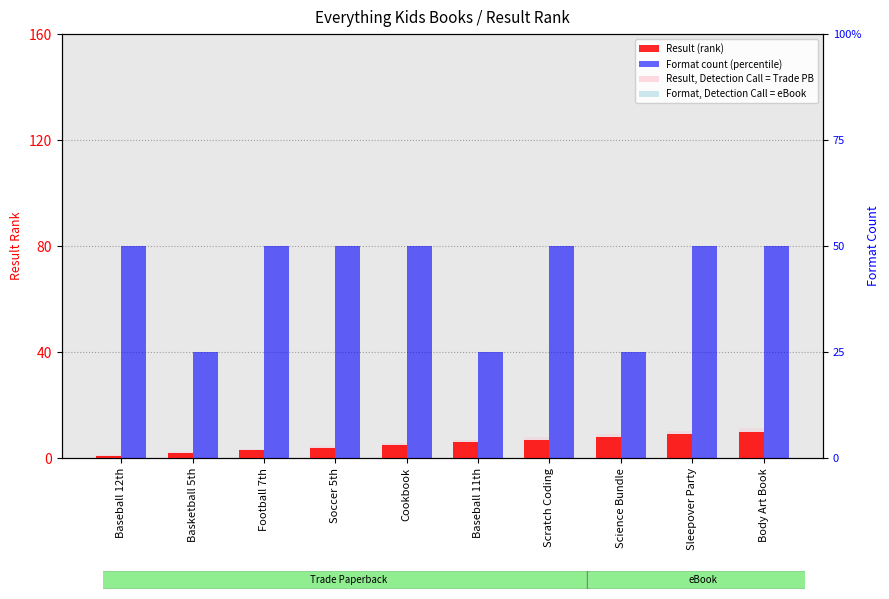

What is the value of the Format count bar at the 8th from the left?

1